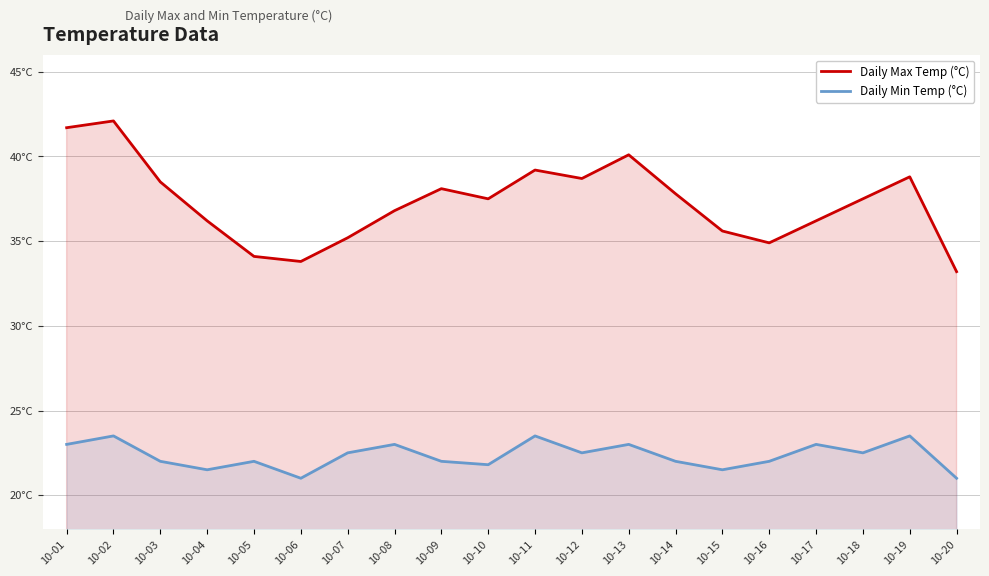

True or false: Daily Max Temp (°C) and Daily Min Temp (°C) cross at least once.

False